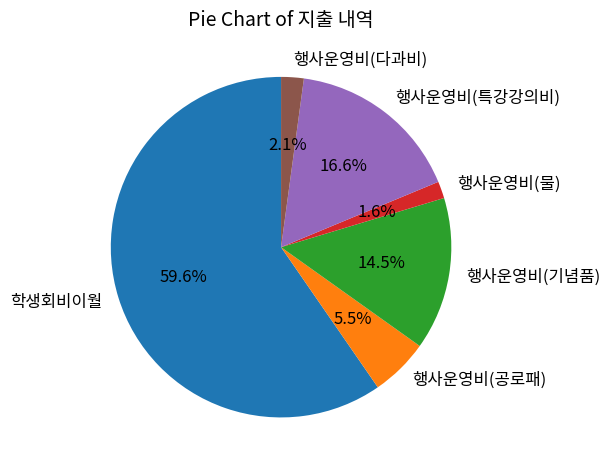

What percentage is NOT represented by 행사운영비(물)?

98.4%